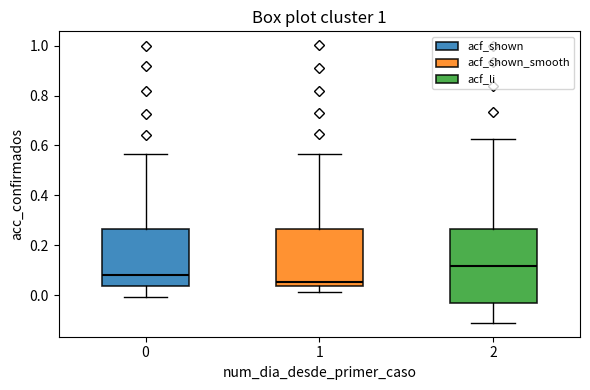

Reading left to right, read every box against the y-axis: the position of its median line, the range the box covers, and the ends of its whiskers. The values are not printed on the chart, so give them approximately, as read against the axis.

0: median 0.08, box 0.04 to 0.26, whiskers 0.00 to 0.56
1: median 0.06, box 0.04 to 0.26, whiskers 0.02 to 0.56
2: median 0.12, box -0.04 to 0.26, whiskers -0.12 to 0.62